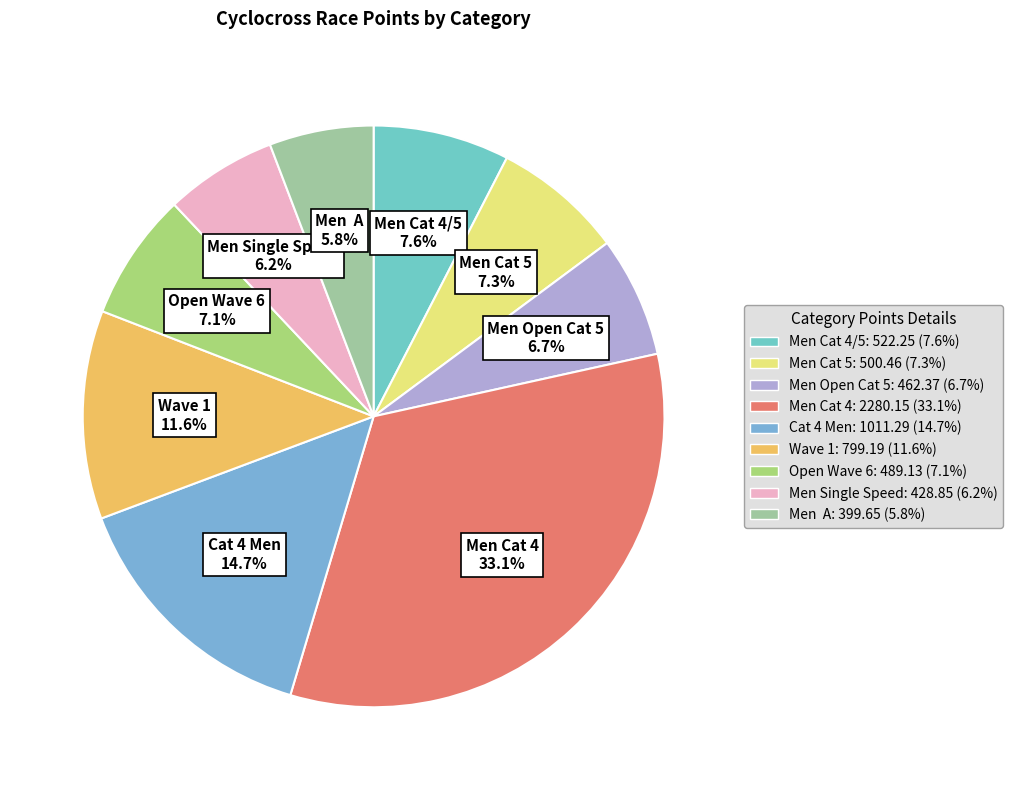

What is the ratio of the value at Men Cat 4 to the value at Men Cat 4/5?

4.4